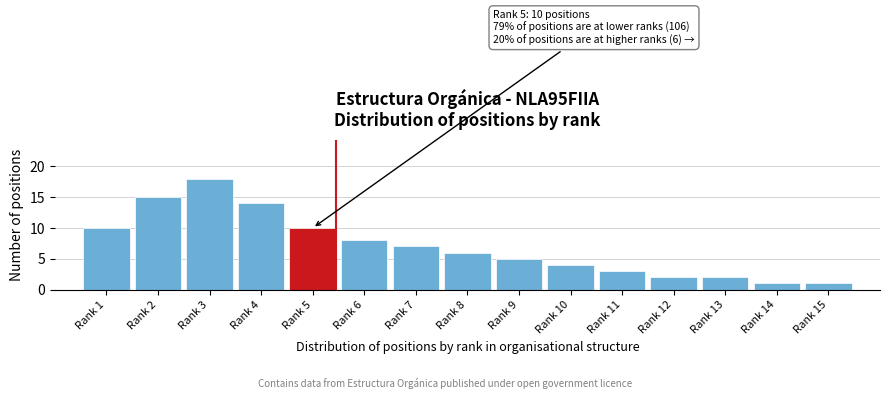

Reading right to left, list all the values displayed in this chart.

1	1	2	2	3	4	5	6	7	8	10	14	18	15	10